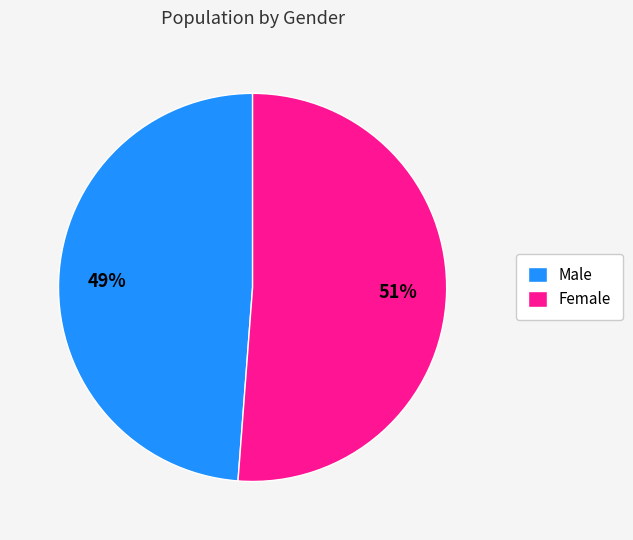

Is the sum of Male and Female greater than half?

Yes